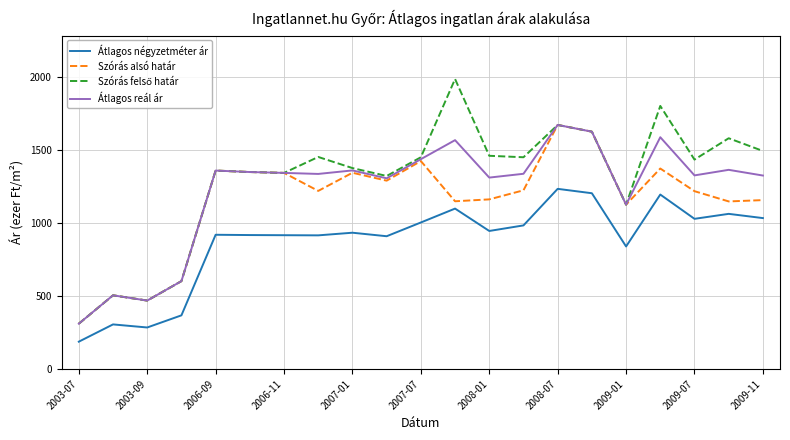

What is the maximum value for Átlagos négyzetméter ár?

1232